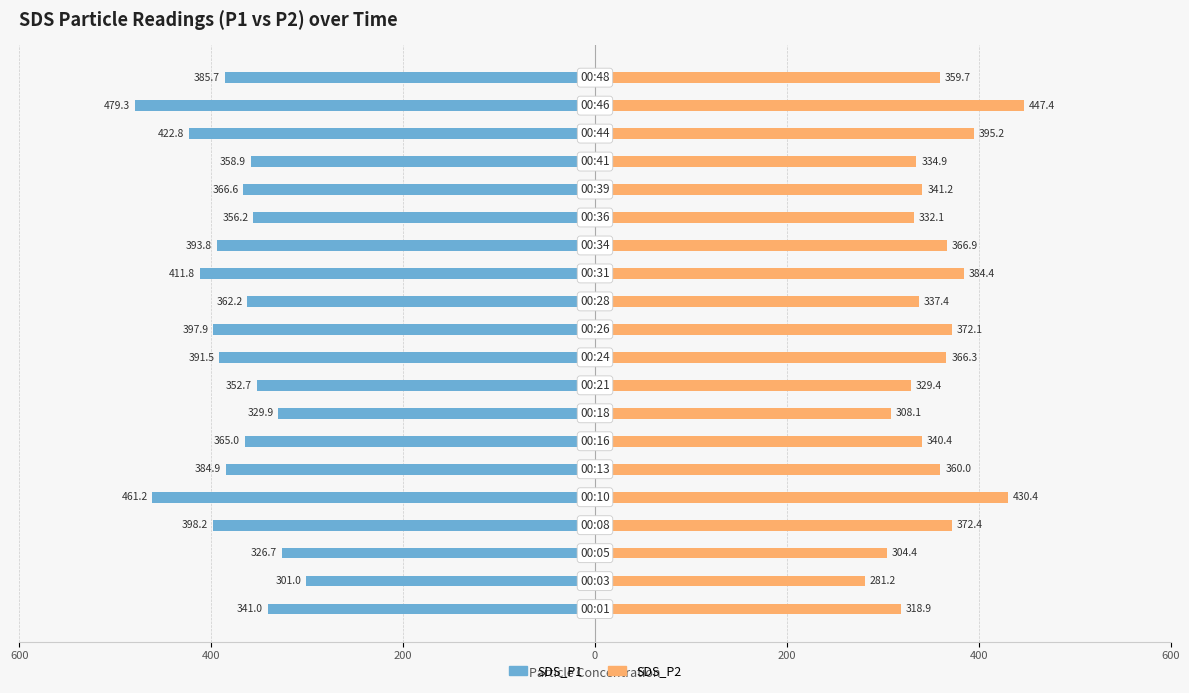

How many categories are shown in the chart?

20